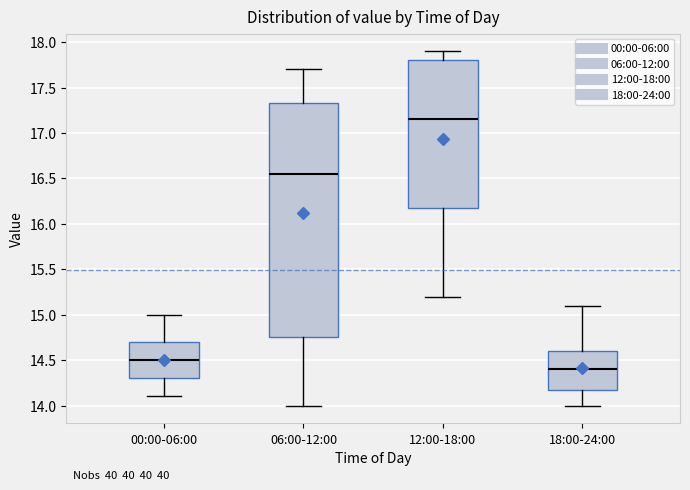

Which box is the tallest, from its lower edge to its upper edge?

06:00-12:00